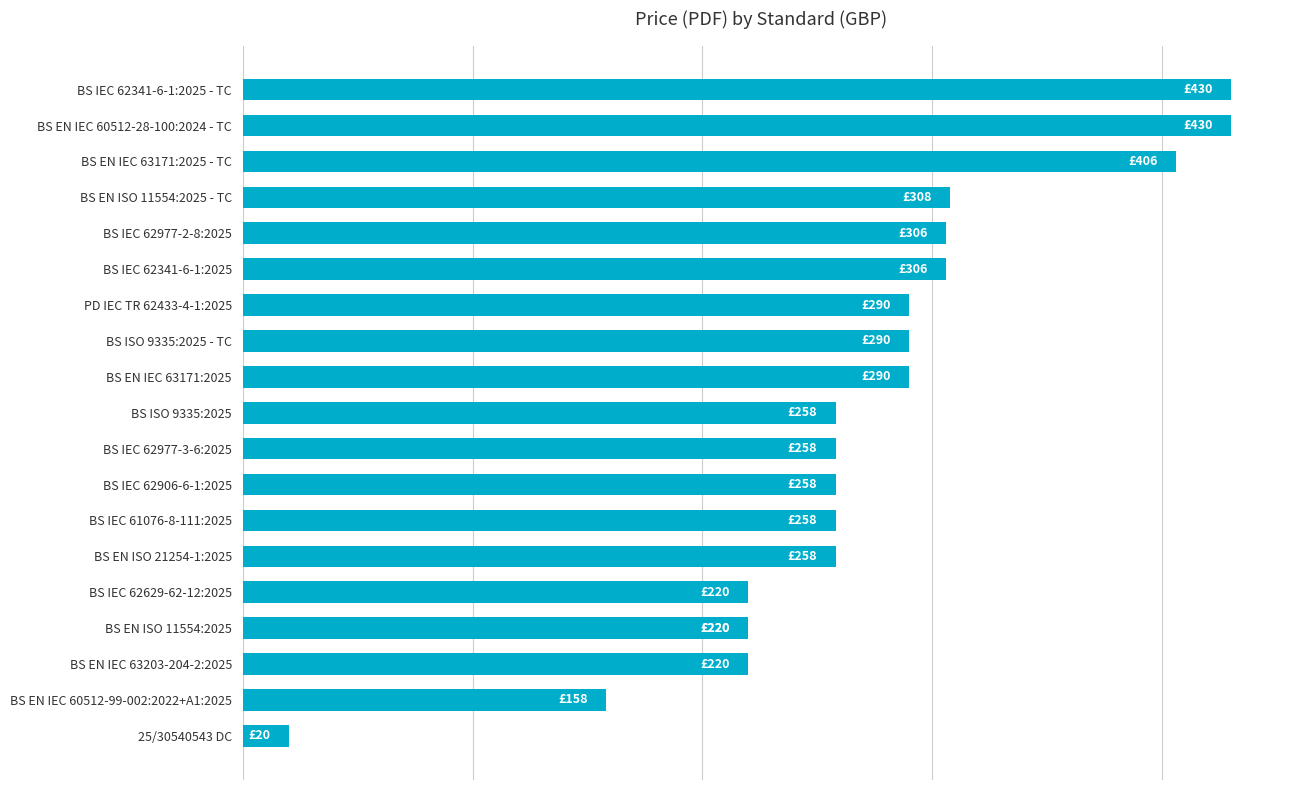

Are the bars grouped side by side (vs. stacked)?

No